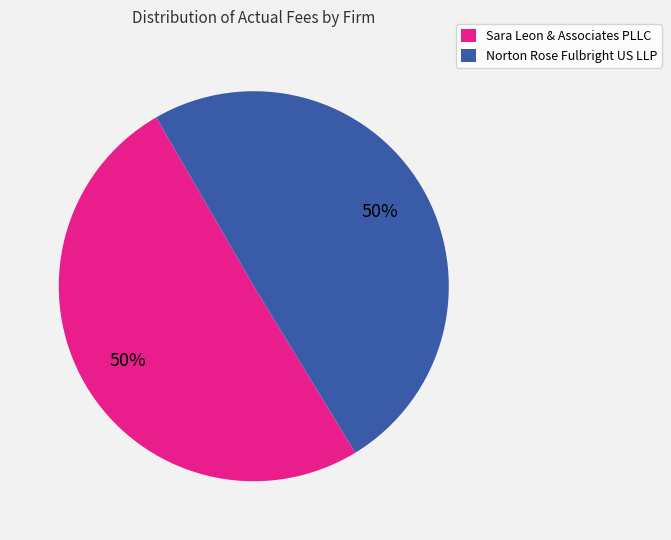

To the nearest percent, what is the combined percentage of Norton Rose Fulbright US LLP and Sara Leon & Associates PLLC?

100%